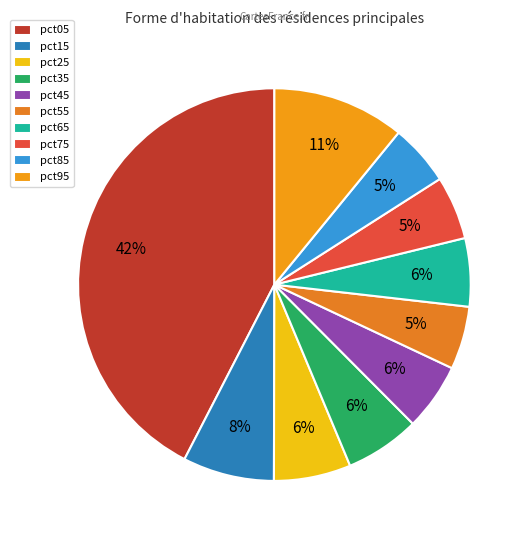

Is there a majority slice in this chart?

No